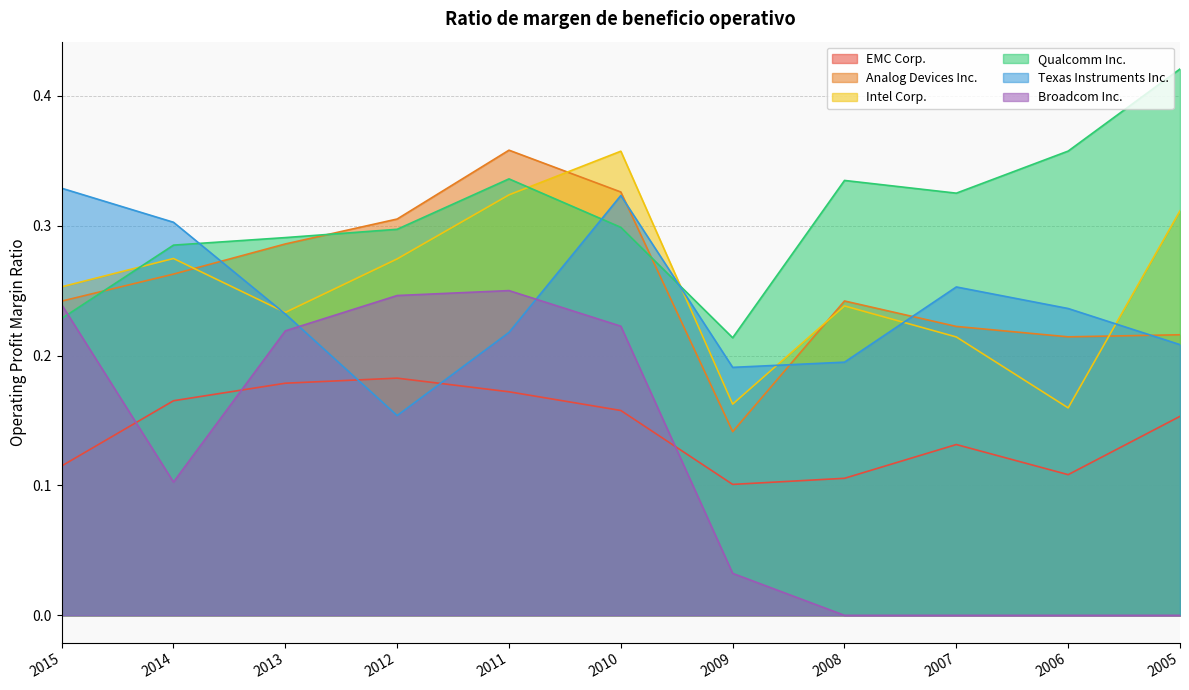

How many intersections are there between Broadcom Inc. and Texas Instruments Inc.?

2